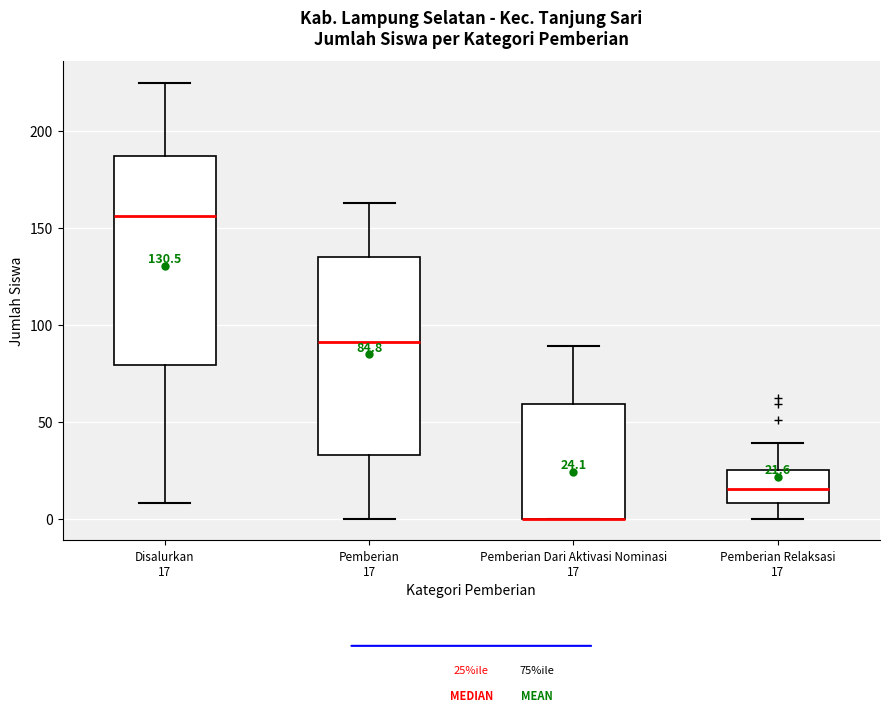

Comparing the boxes themselves (not the whiskers), which one is the tallest?

Disalurkan 17